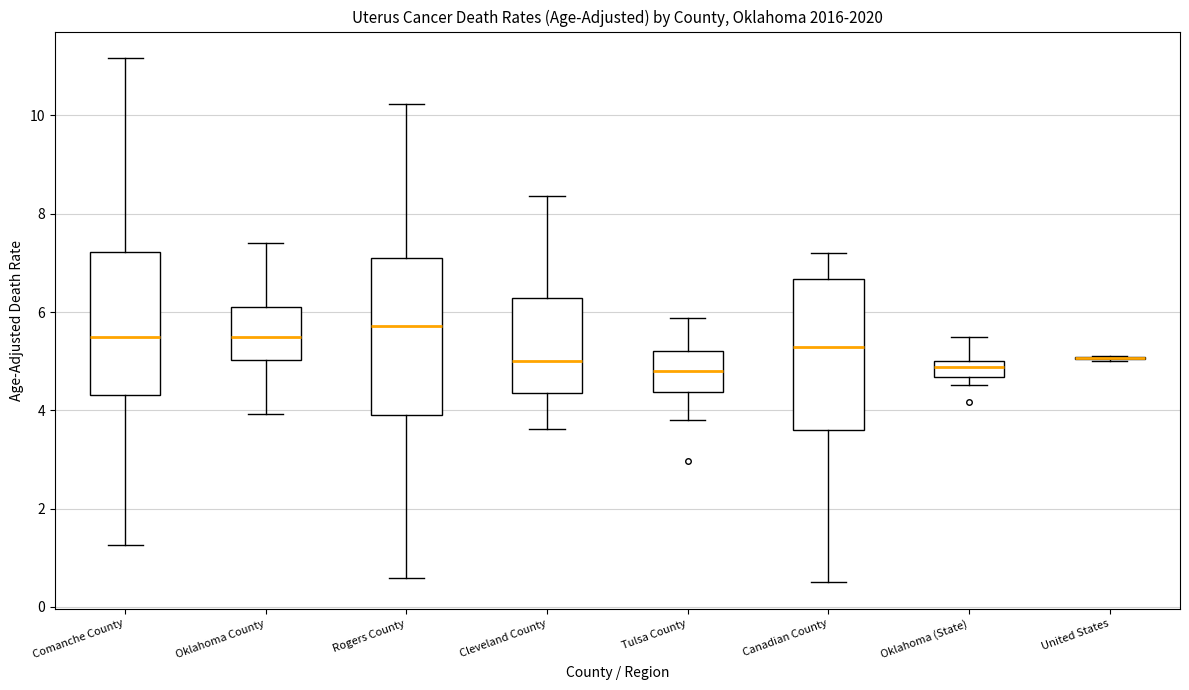

Where is the upper edge of the box for Cleveland County on the y-axis? The values are not printed on the chart, so give them approximately, as read against the axis.

6.2